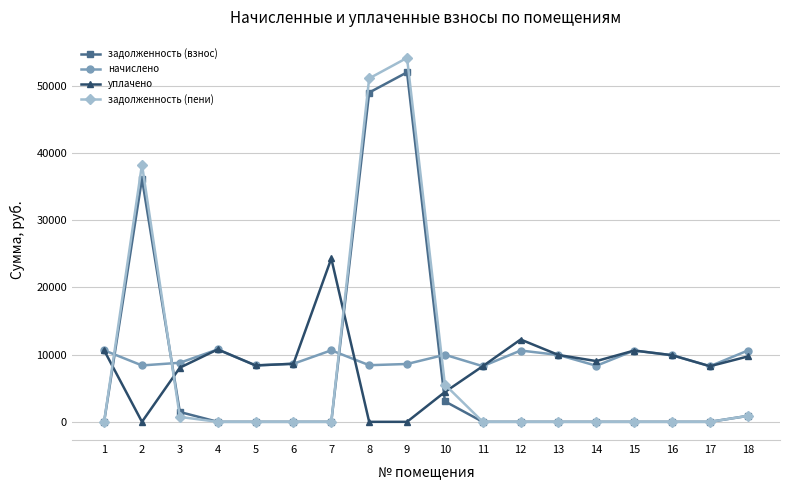

What is the difference between the maximum and minimum values in the задолженность (пени) series?

54183.1